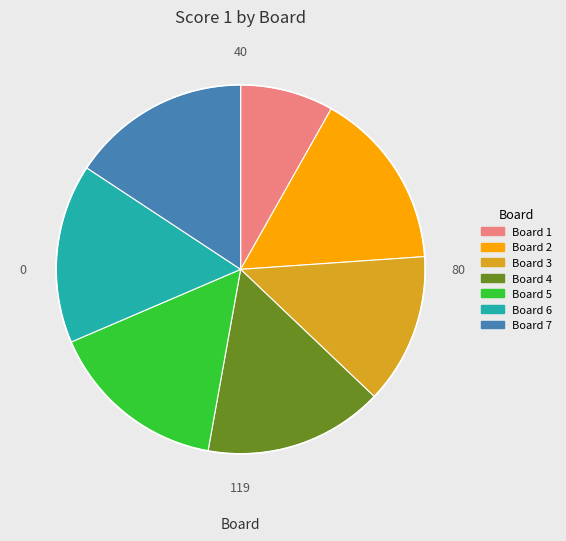

Is it true that Board 6 is 16% of the pie?

True